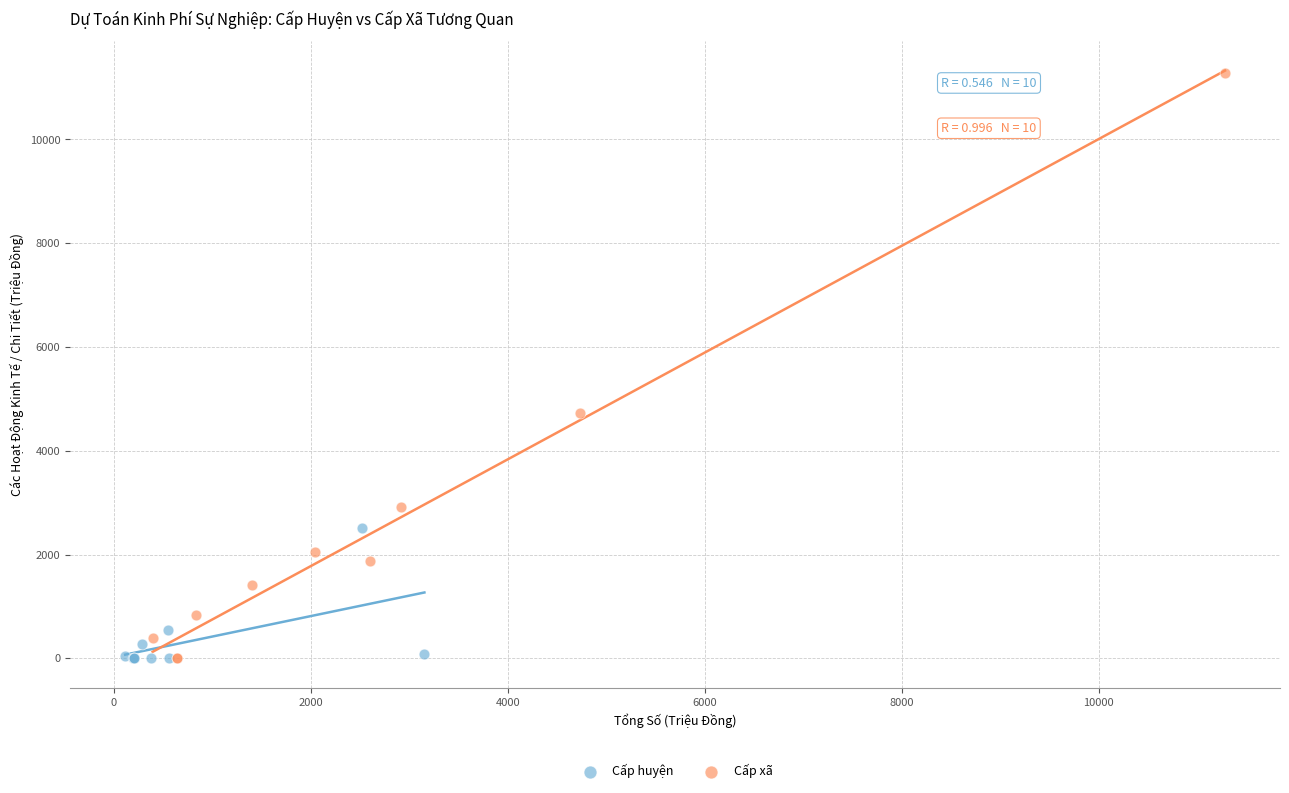

What are all the series names shown in the legend?

Cấp huyện, Cấp xã